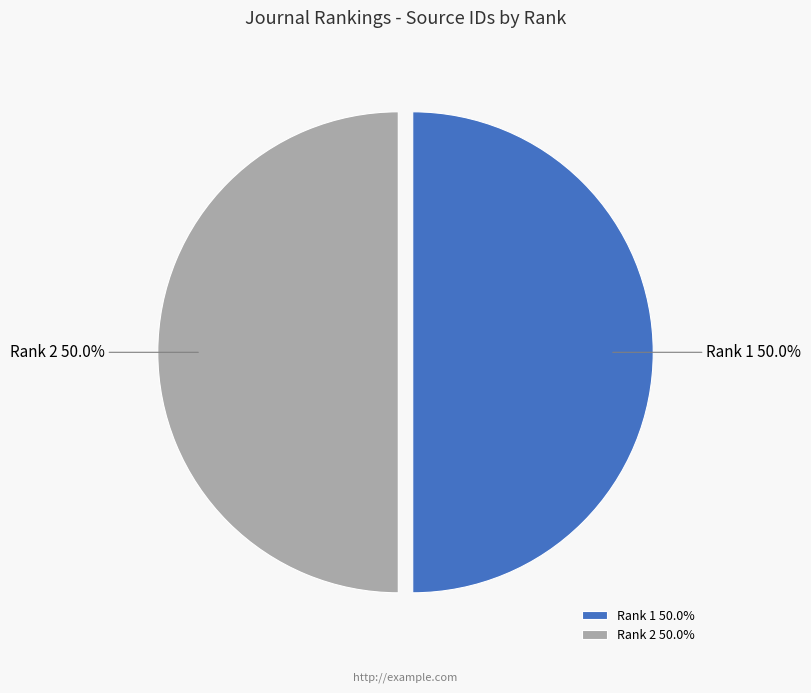

What percentage is NOT represented by Rank 2?

50.0%